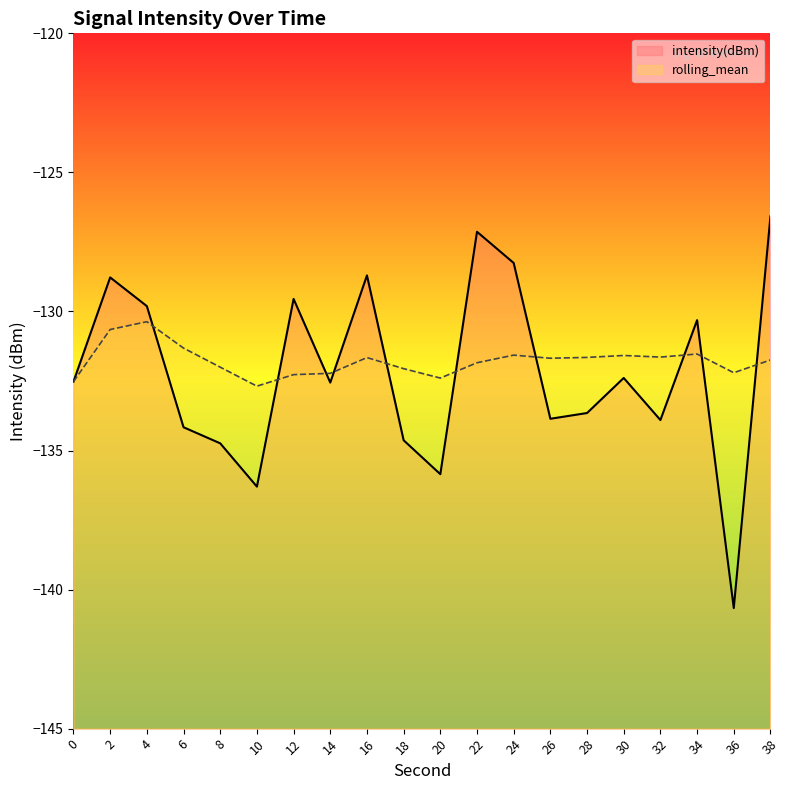

Rank the series by their average value, from highest to lowest.

rolling_mean, intensity(dBm)